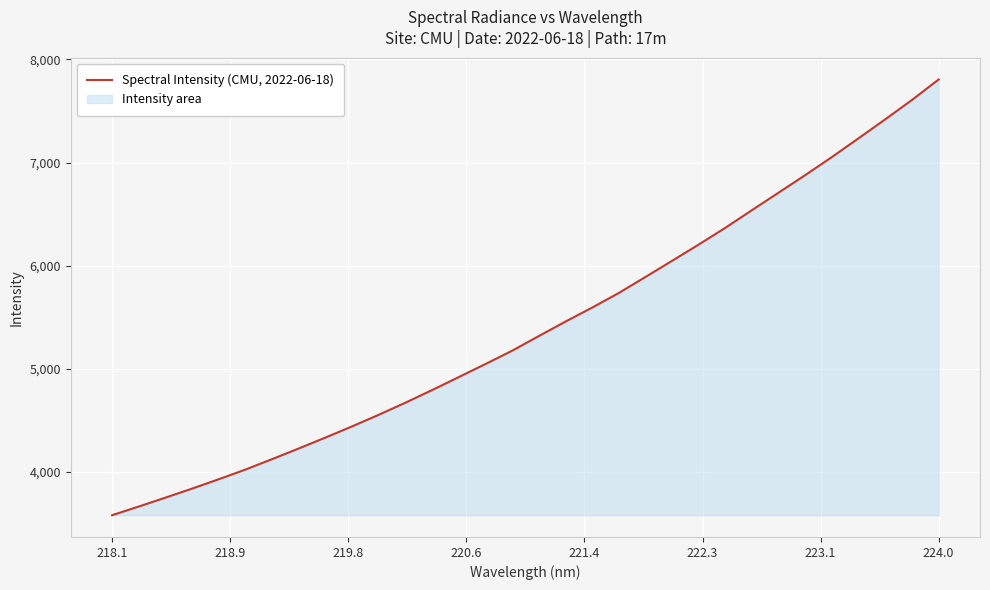

At which category does the chart reach its peak across all series?

224.0